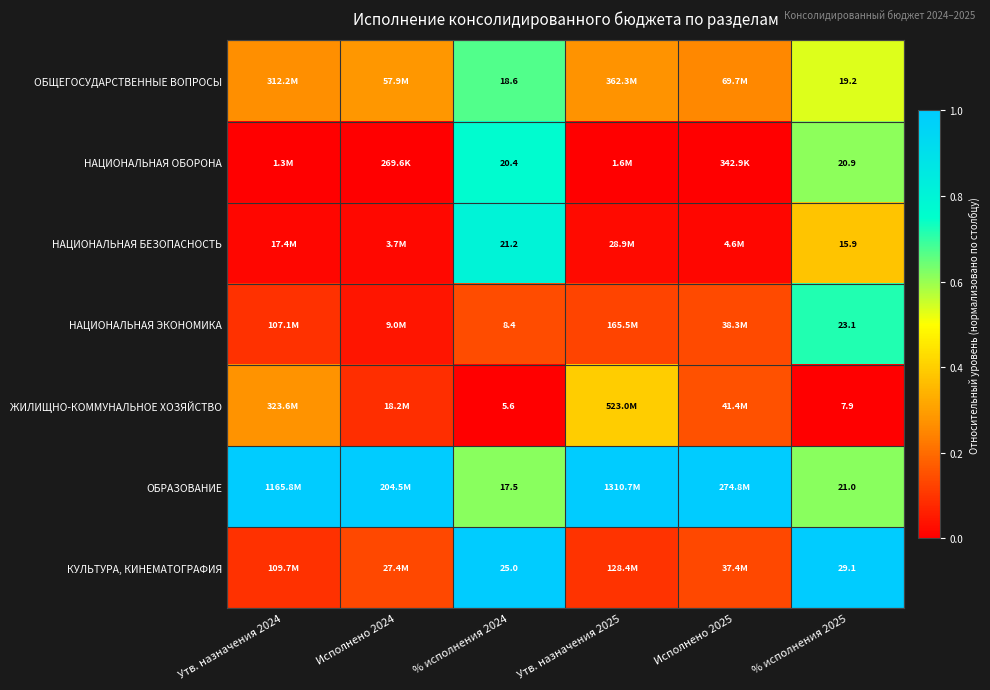

Rank the series at % исполнения 2025 from highest to lowest value.

КУЛЬТУРА, КИНЕМАТОГРАФИЯ, НАЦИОНАЛЬНАЯ ЭКОНОМИКА, ОБРАЗОВАНИЕ, НАЦИОНАЛЬНАЯ ОБОРОНА, ОБЩЕГОСУДАРСТВЕННЫЕ ВОПРОСЫ, НАЦИОНАЛЬНАЯ БЕЗОПАСНОСТЬ, ЖИЛИЩНО-КОММУНАЛЬНОЕ ХОЗЯЙСТВО